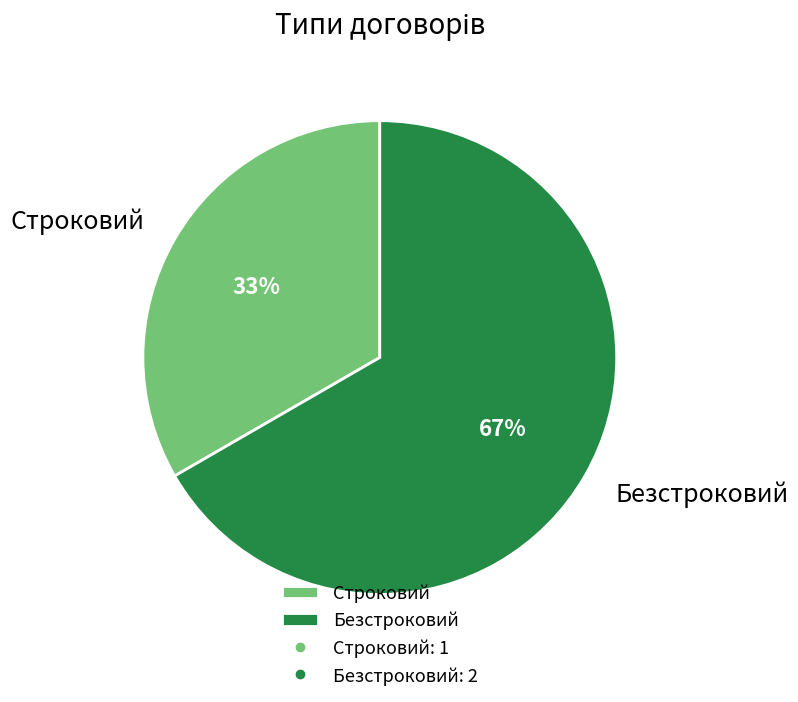

Which has a higher value, Безстроковий or Строковий?

Безстроковий